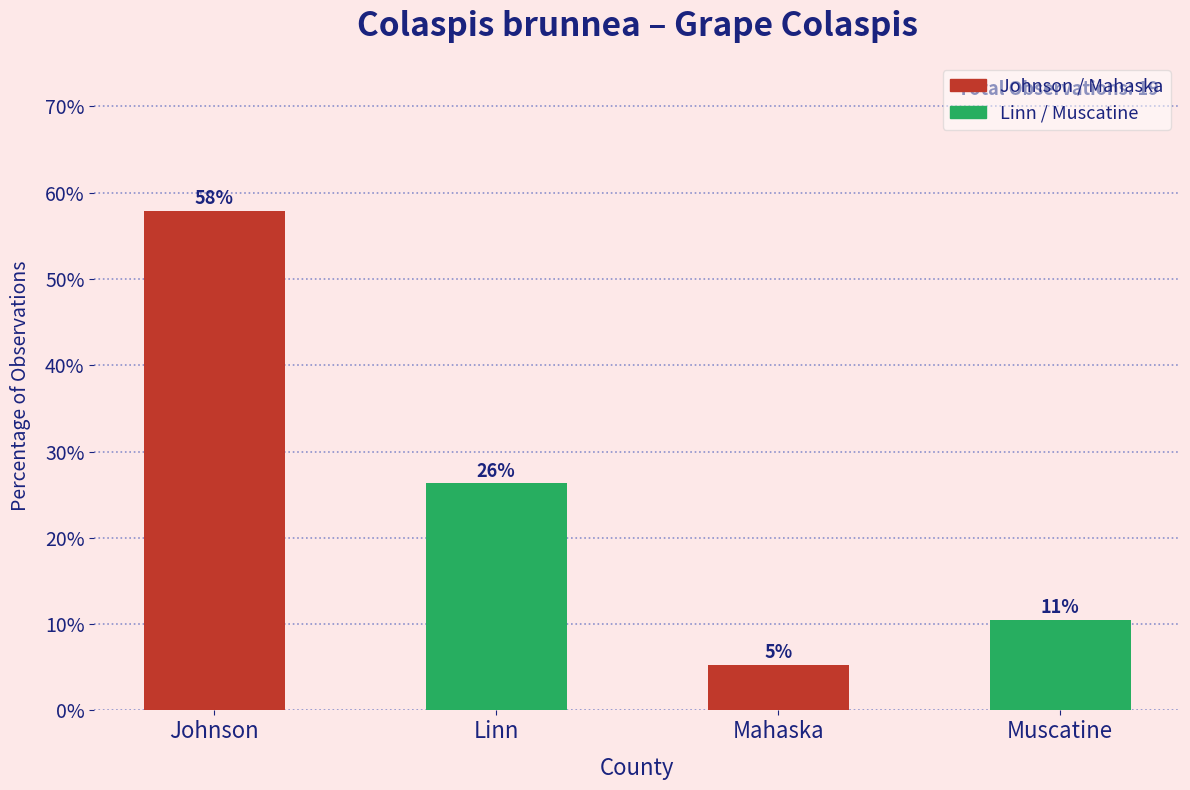

What is the change in value from Johnson to Linn?

-31.6